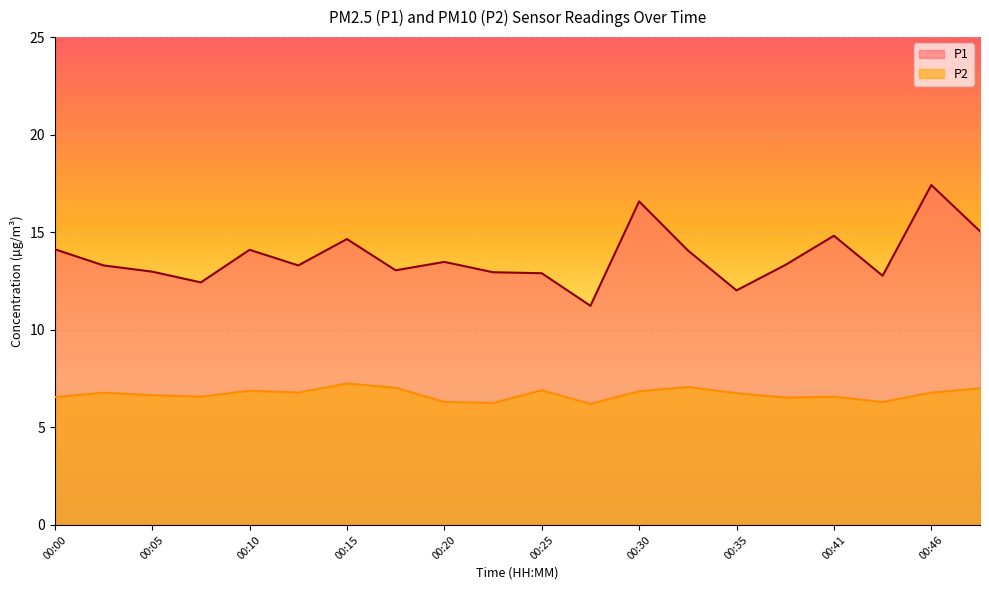

At which label is P1 closest to 14?

00:33